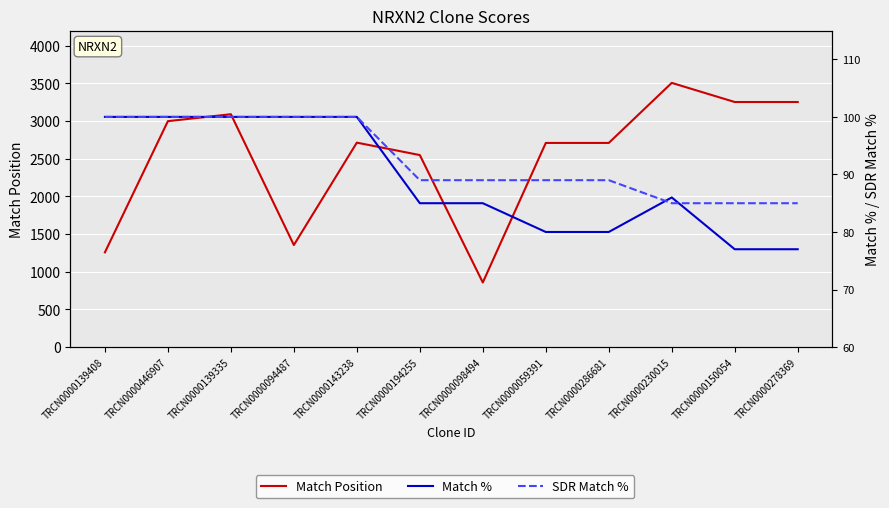

At which label is SDR Match % closest to 92?

TRCN0000194255